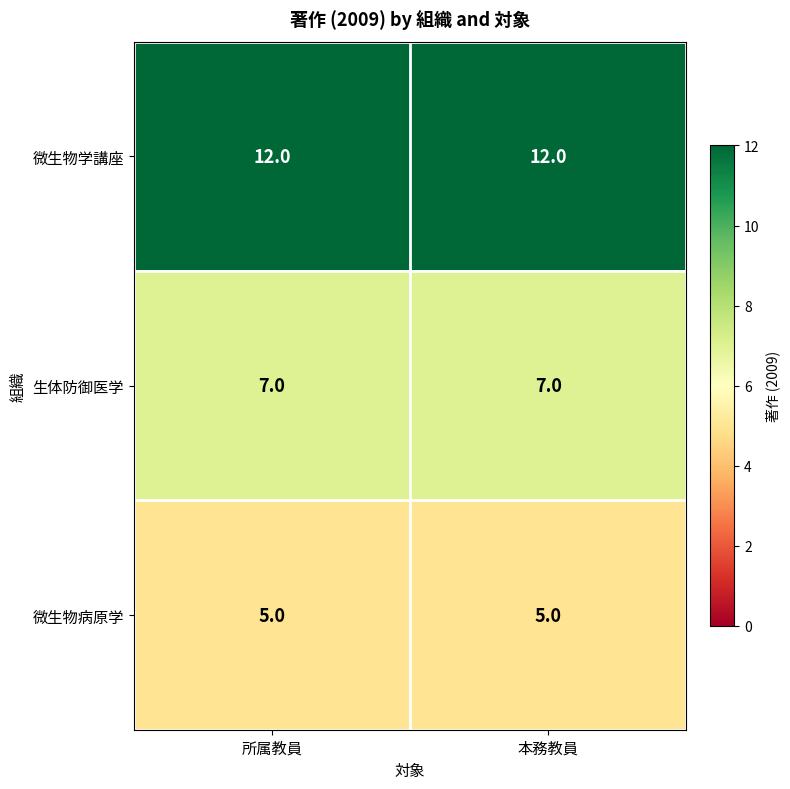

The 微生物学講座 series shows 8 at 所属教員. True or false?

False